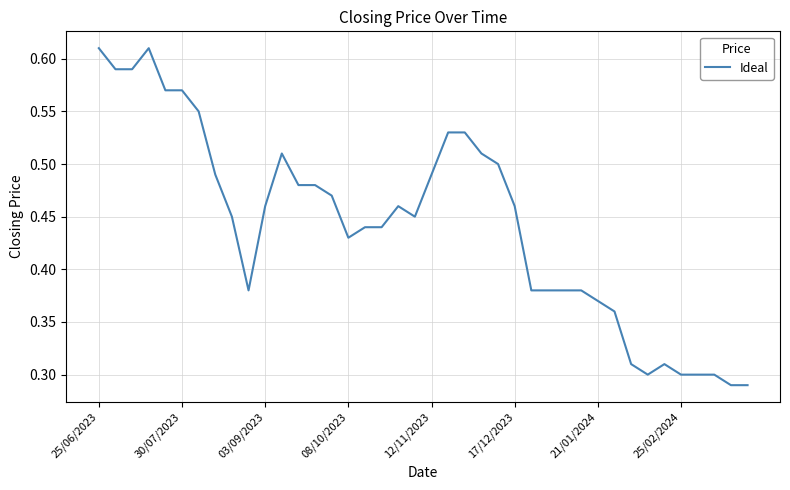

How many lines are shown in the chart?

1